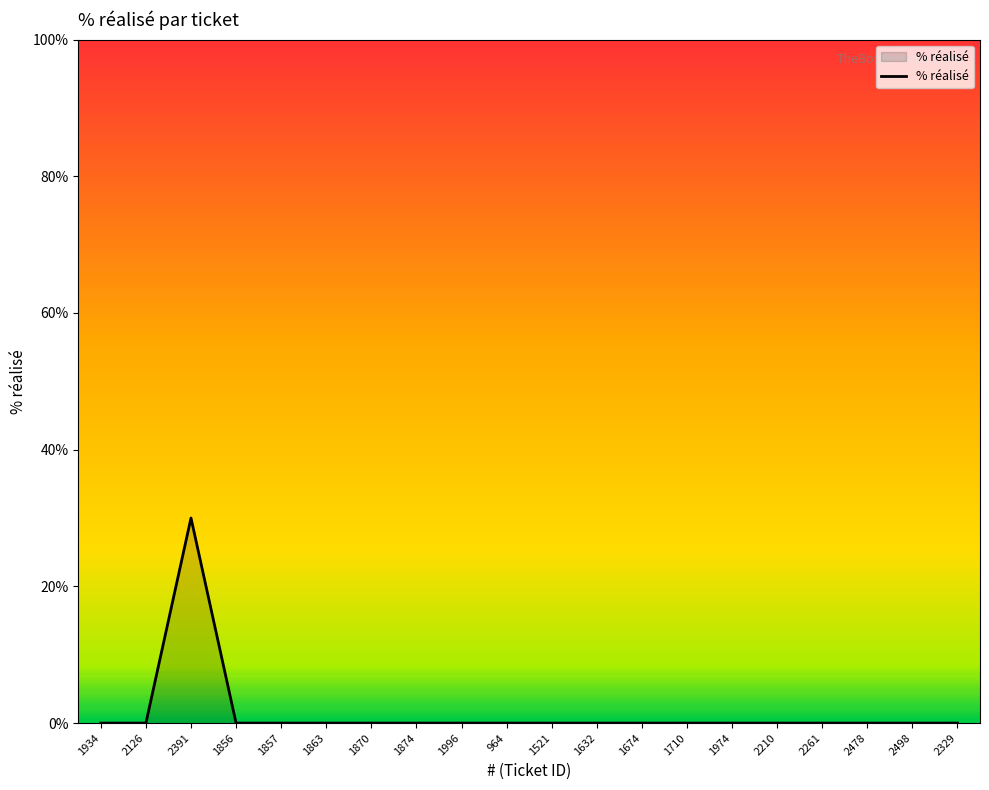

Reading left to right, transcribe all the data shown in this chart.

1934=0	2126=0	2391=30	1856=0	1857=0	1863=0	1870=0	1874=0	1996=0	964=0	1521=0	1632=0	1674=0	1710=0	1974=0	2210=0	2261=0	2478=0	2498=0	2329=0